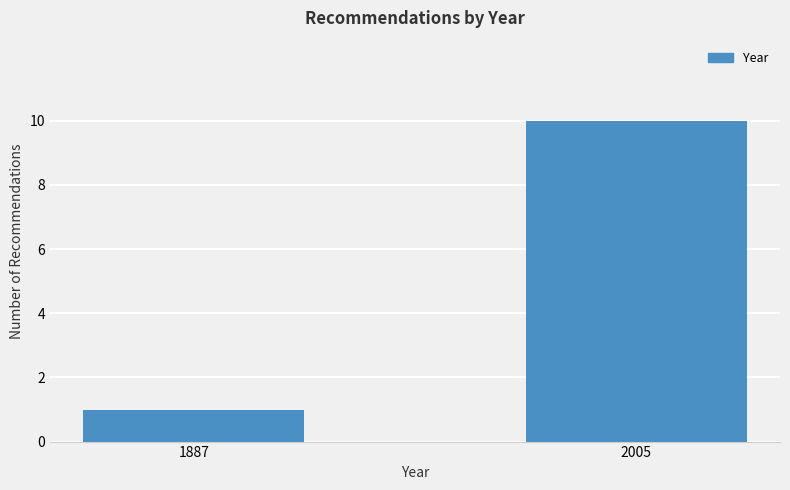

Which label corresponds to the smallest value in the chart?

1887